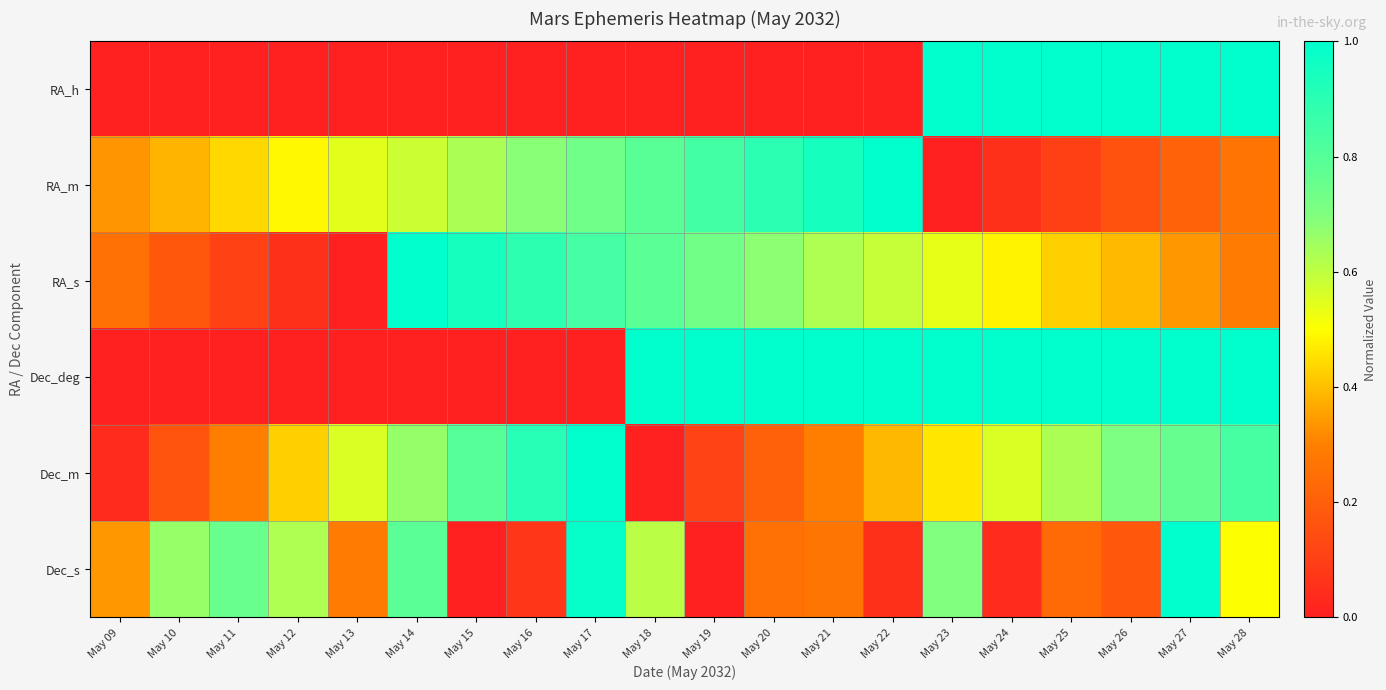

At how many categories does at least one series exceed 0?

20